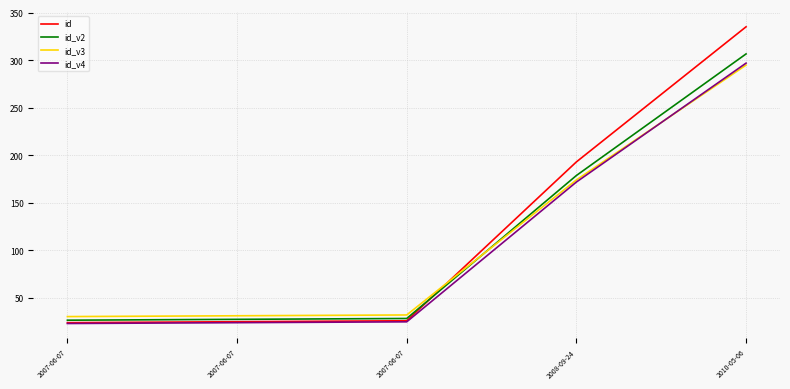

Rank the series at 2008-09-24 from lowest to highest value.

id_v4, id_v3, id_v2, id